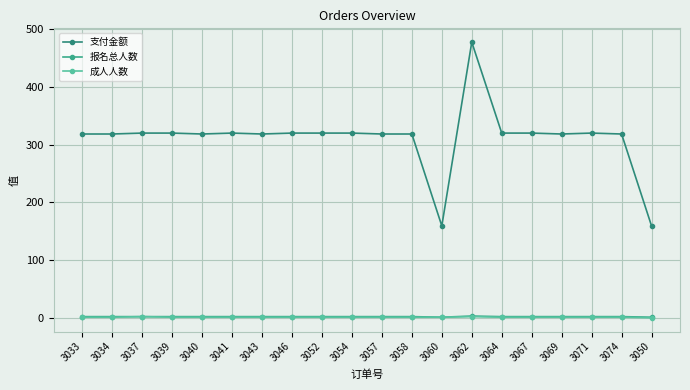

How many series are shown in this chart?

3